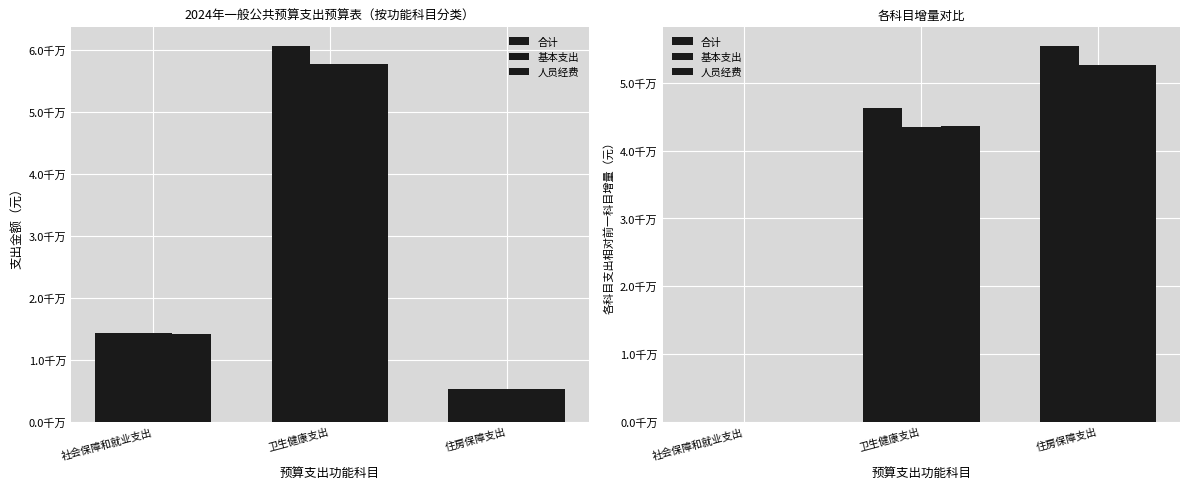

Is the value of 合计 at 住房保障支出 greater than the value of 基本支出 at 住房保障支出?

Yes